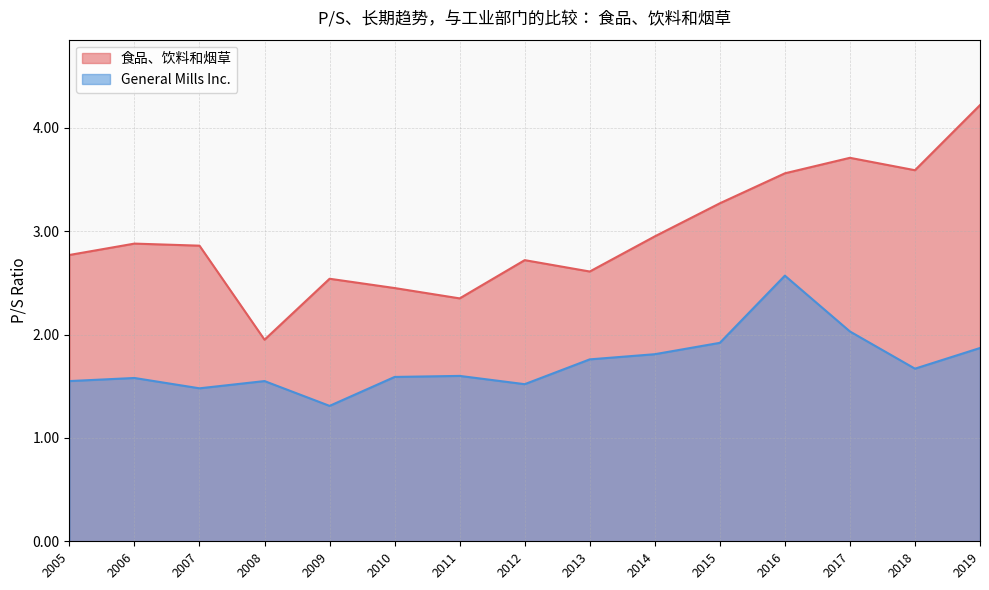

How many lines are shown in the chart?

2